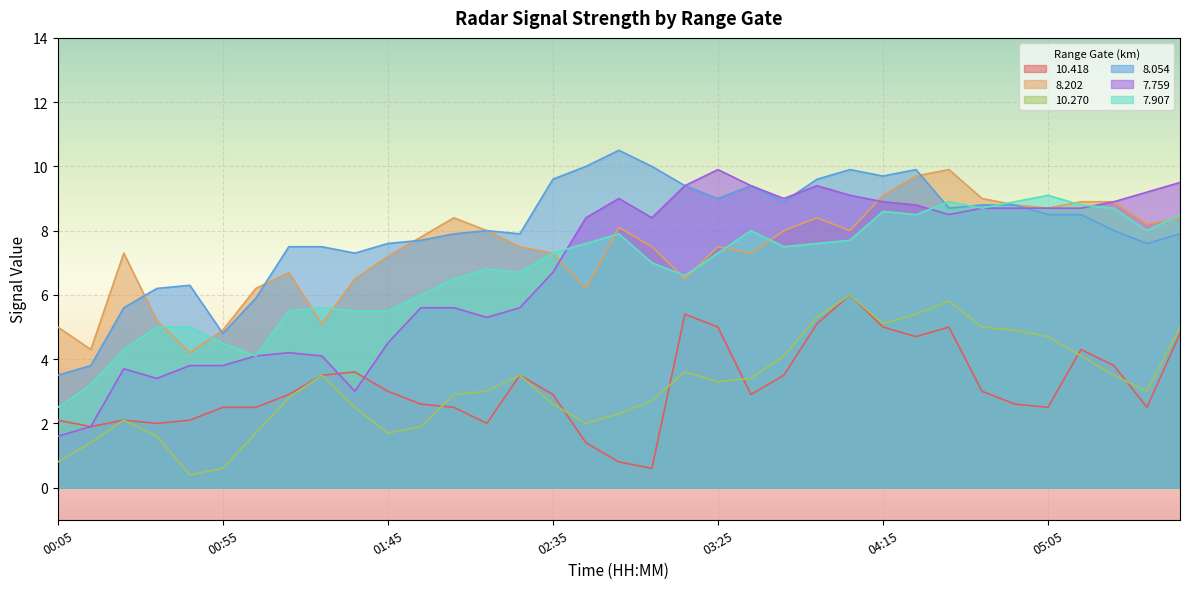

Where is the first local minimum for 8.054?

00:55